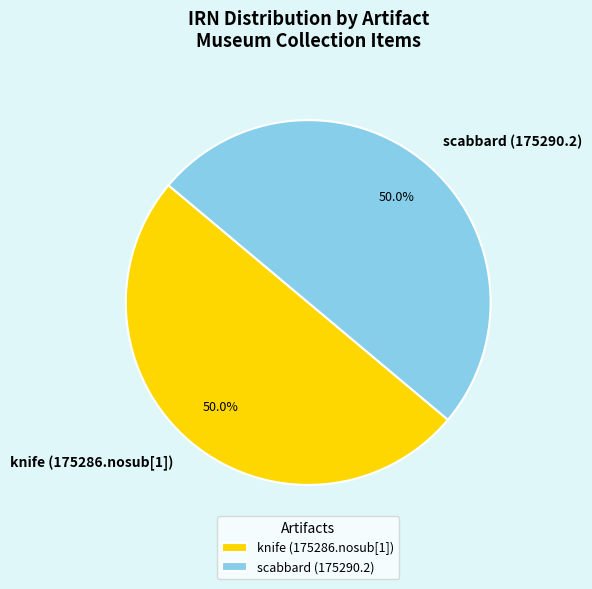

How many slices are in this pie chart?

2